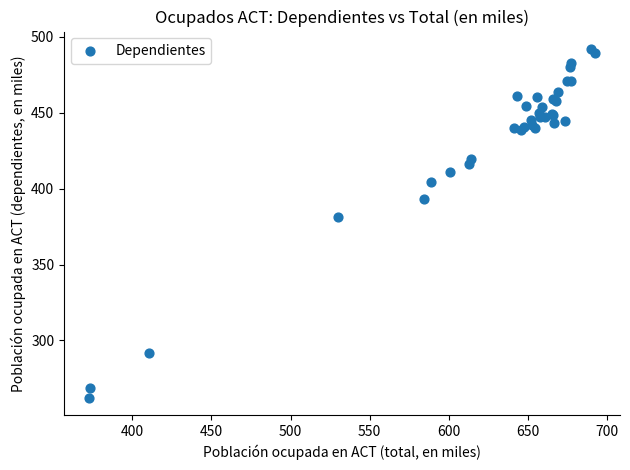

What Y value in the scatter plot is closest to 377?

381.3